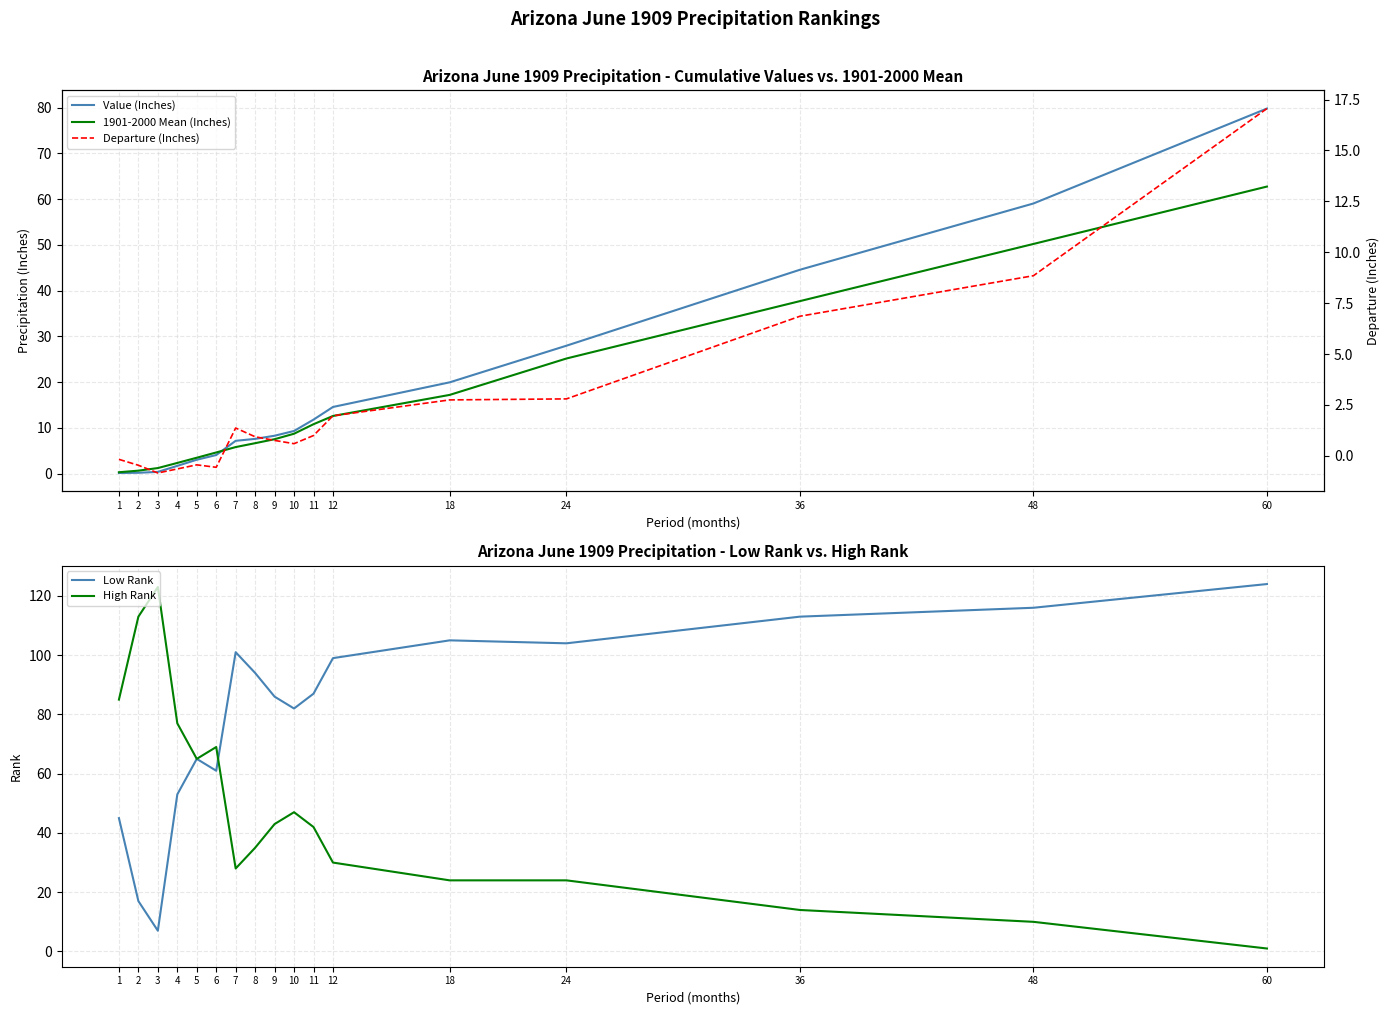

True or false: High Rank and 1901-2000 Mean (Inches) intersect in this chart.

True